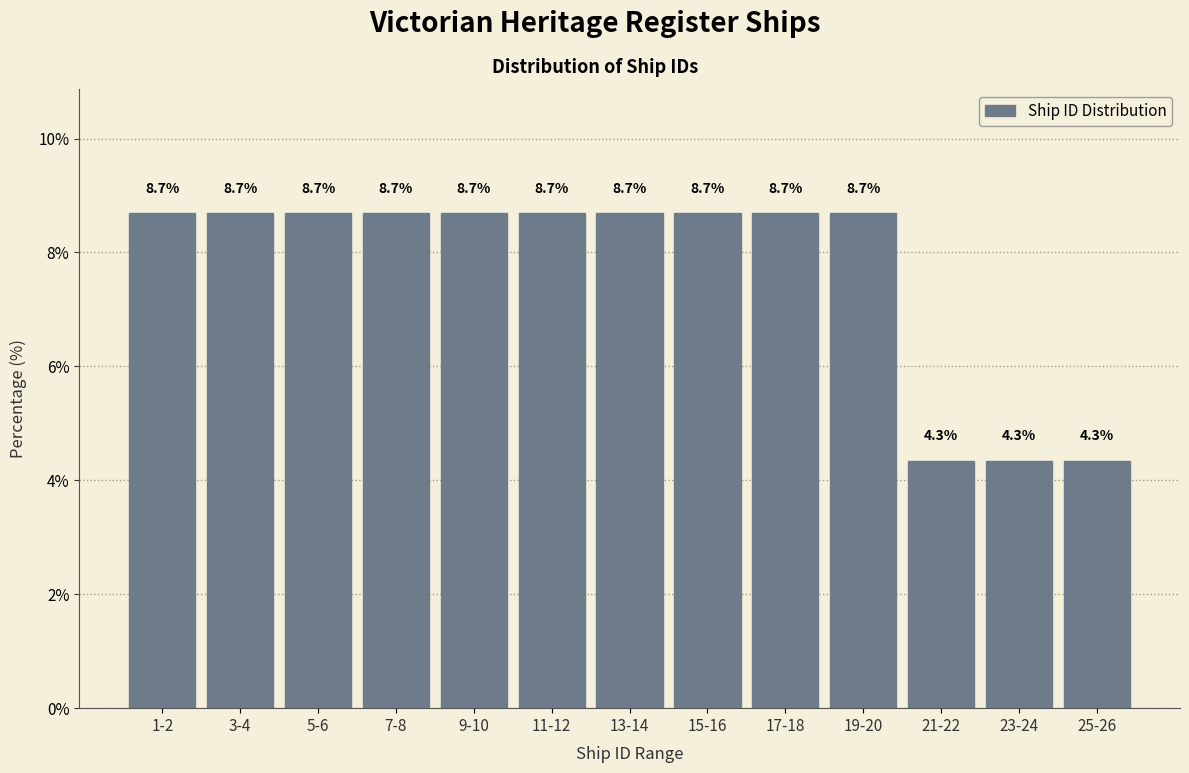

Reading left to right, extract all data points from this chart.

8.7	8.7	8.7	8.7	8.7	8.7	8.7	8.7	8.7	8.7	4.3	4.3	4.3